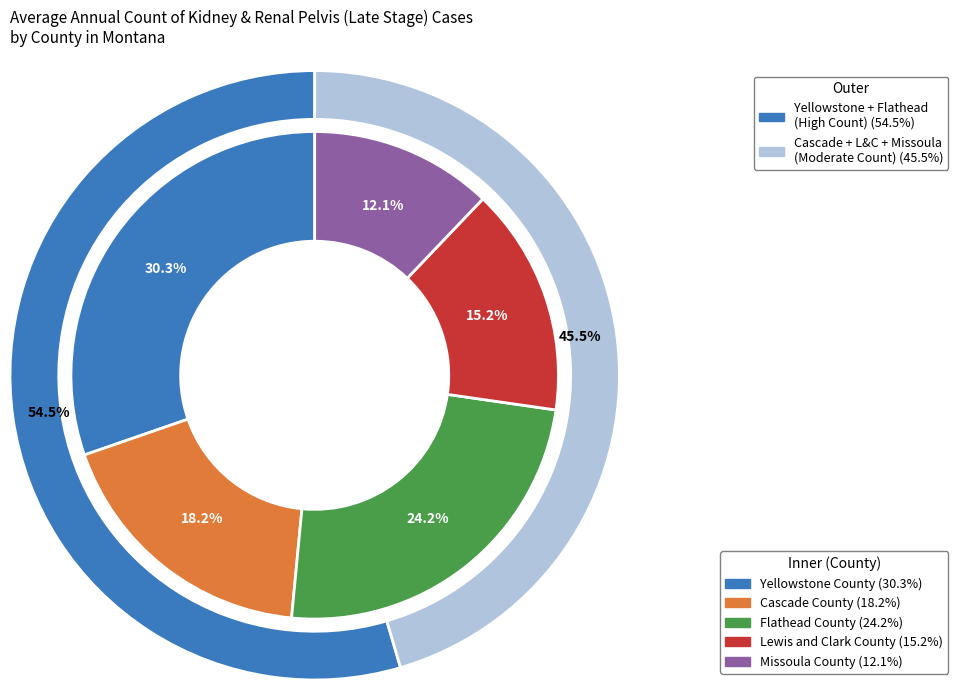

What is the smallest slice in the pie chart?

Missoula County